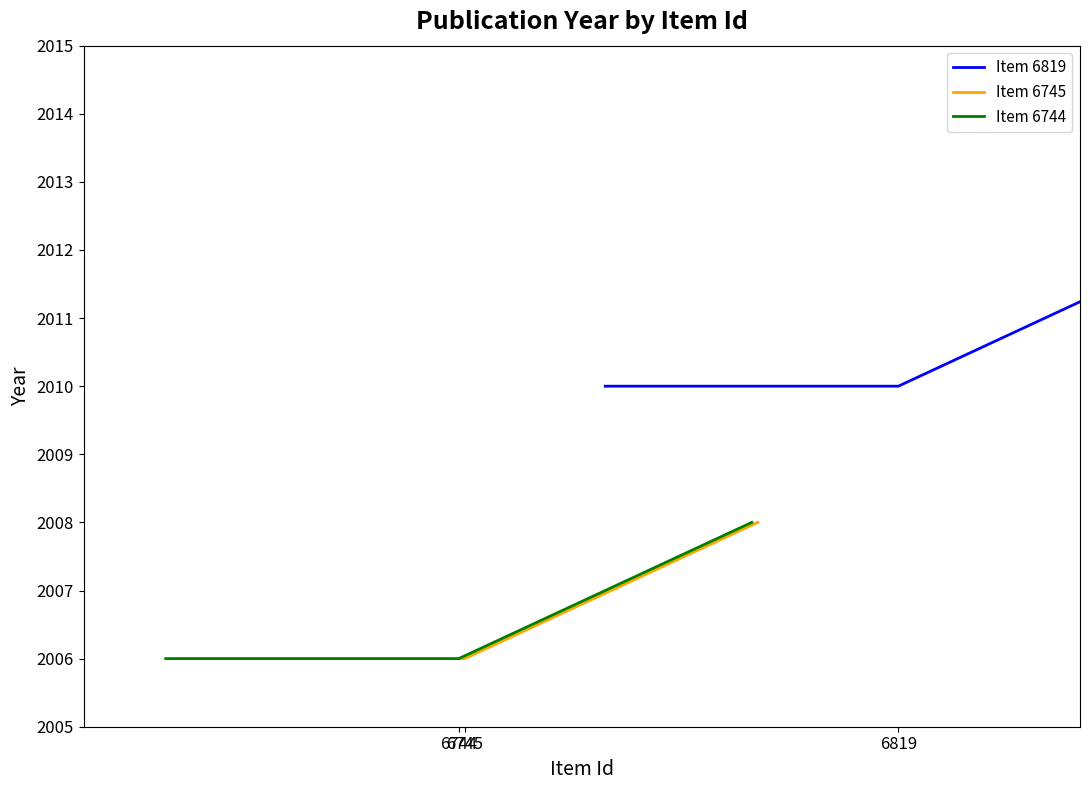

What is the maximum value for Item 6745?

2008